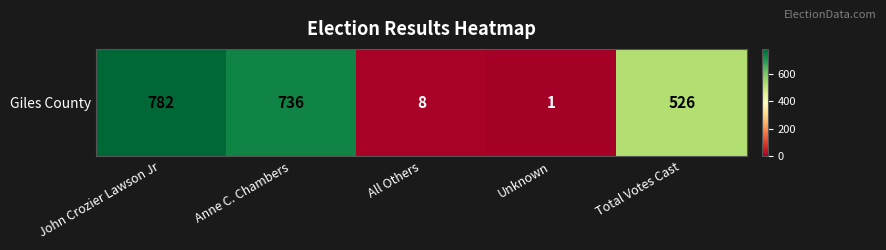

Count the number of data series in this chart.

1